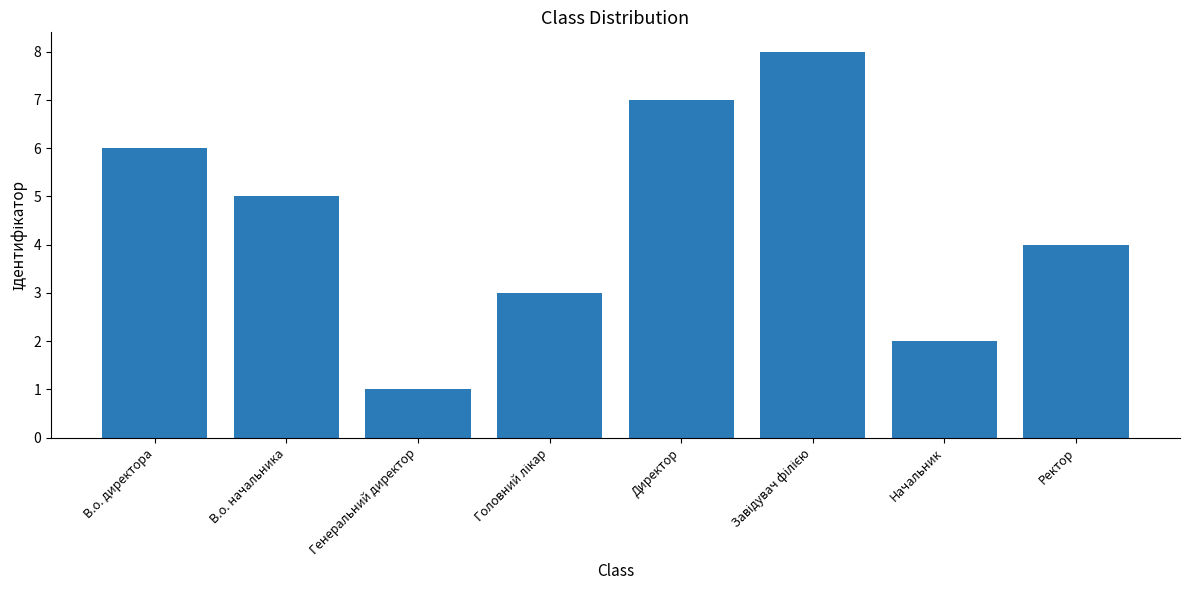

What is the difference between the maximum and minimum values?

7